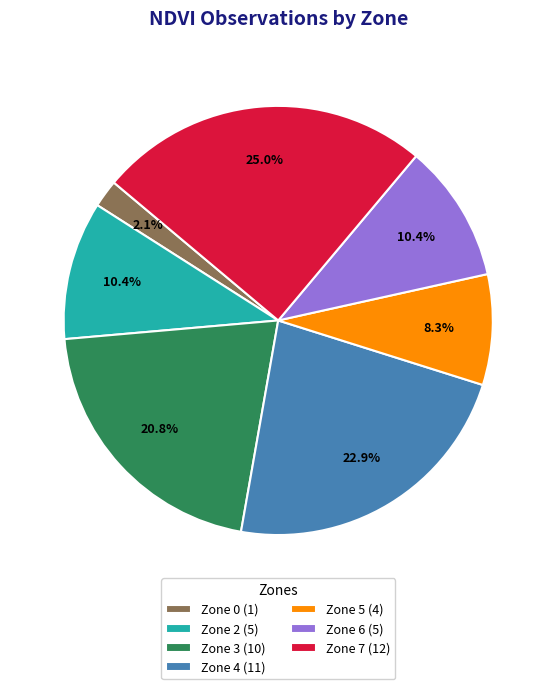

Is the sum of Zone 7 and Zone 6 greater than half?

No